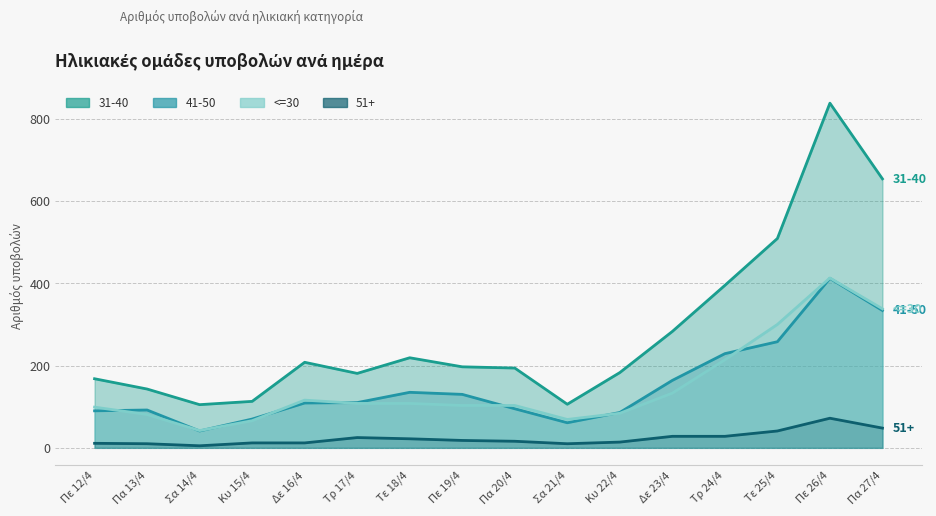

List the series in order of their peak value, lowest first.

51+, 41-50, <=30, 31-40